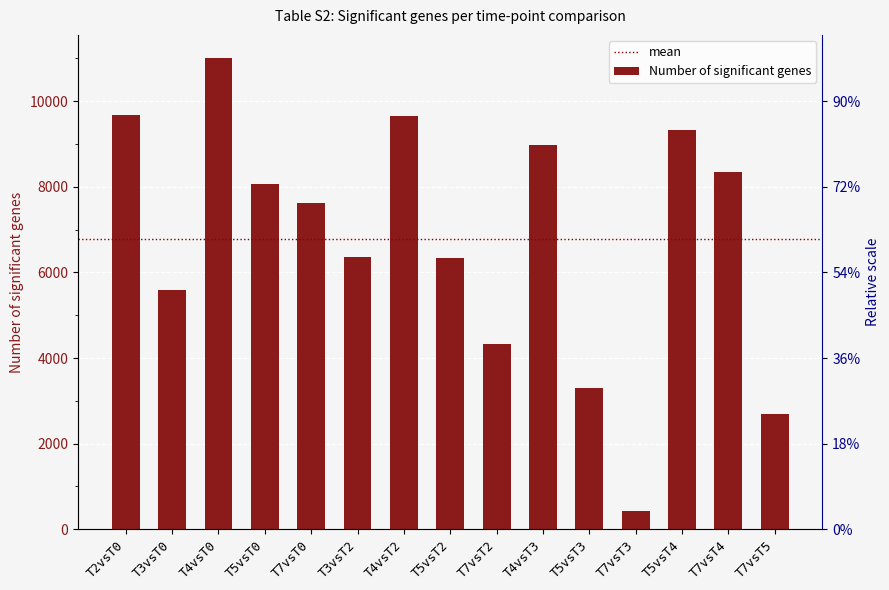

How many data points are above 7614?

7